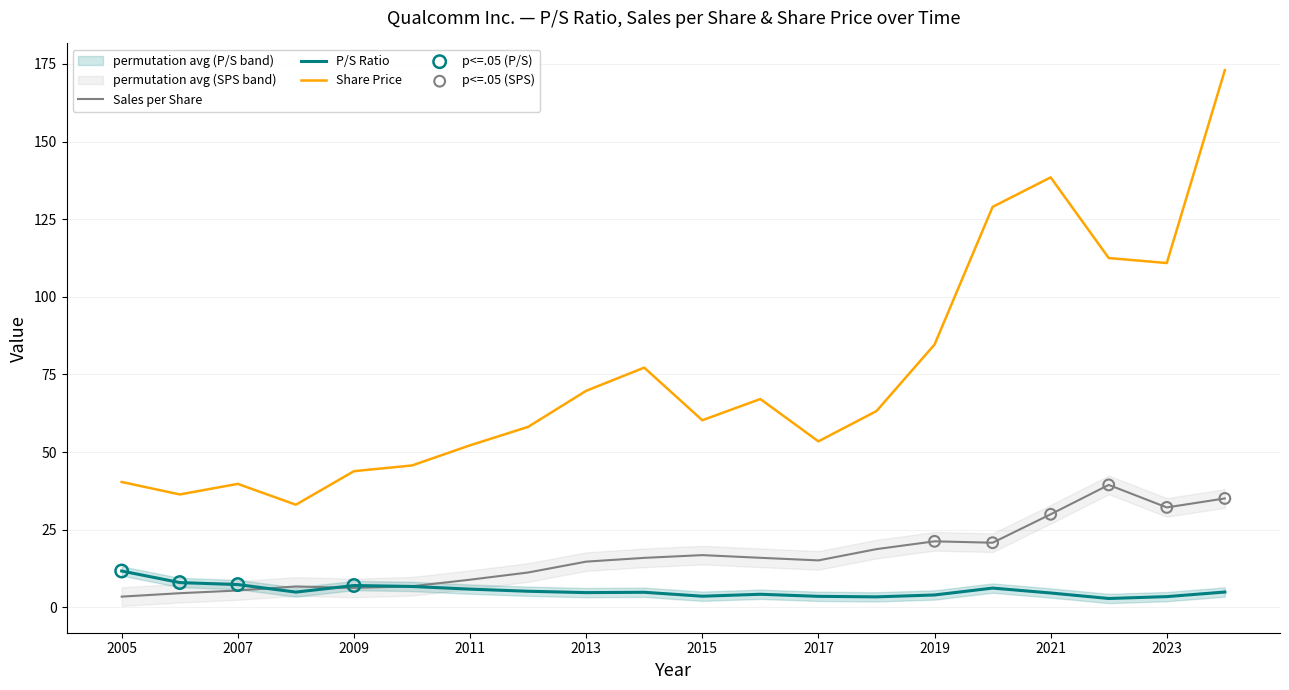

What is the maximum value for Share Price?

173.0